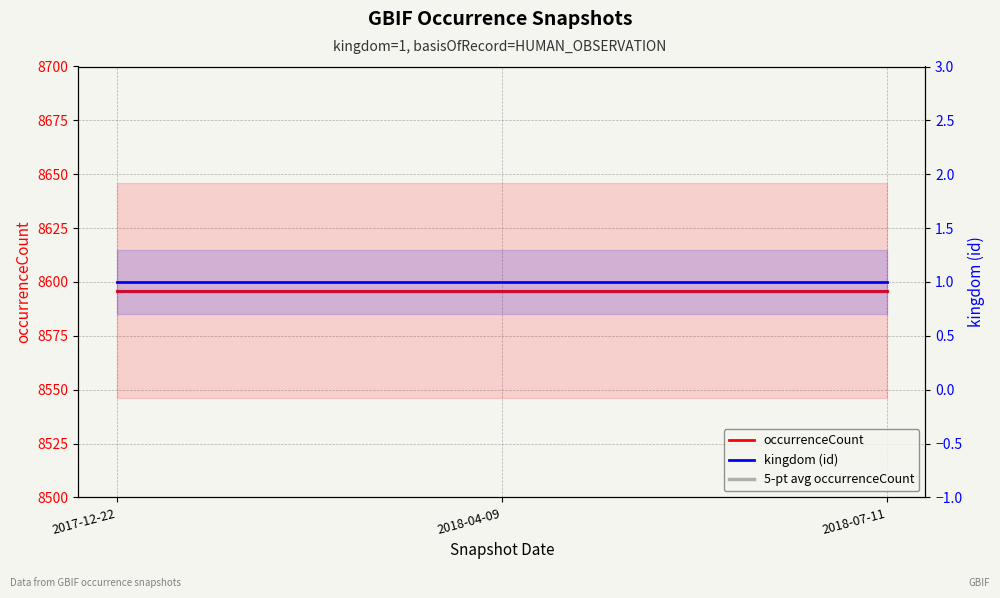

What is the approximate value of 5-pt avg occurrenceCount at 2018-07-11?

8596